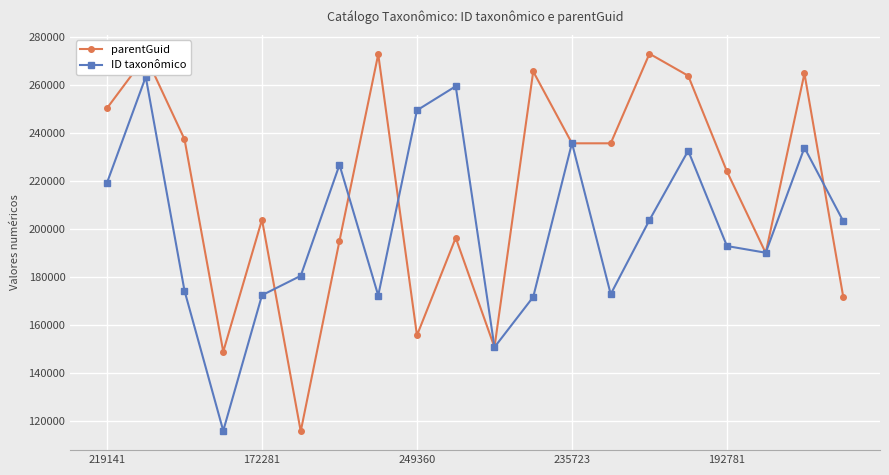

Count the number of categories in the chart.

20